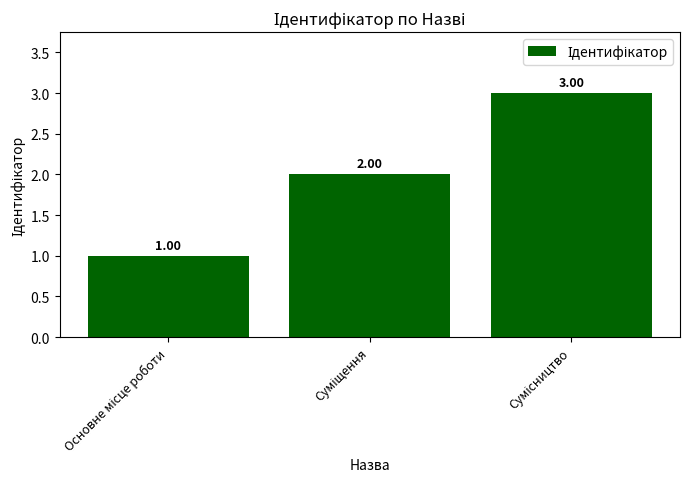

What is the minimum value shown in the chart?

1